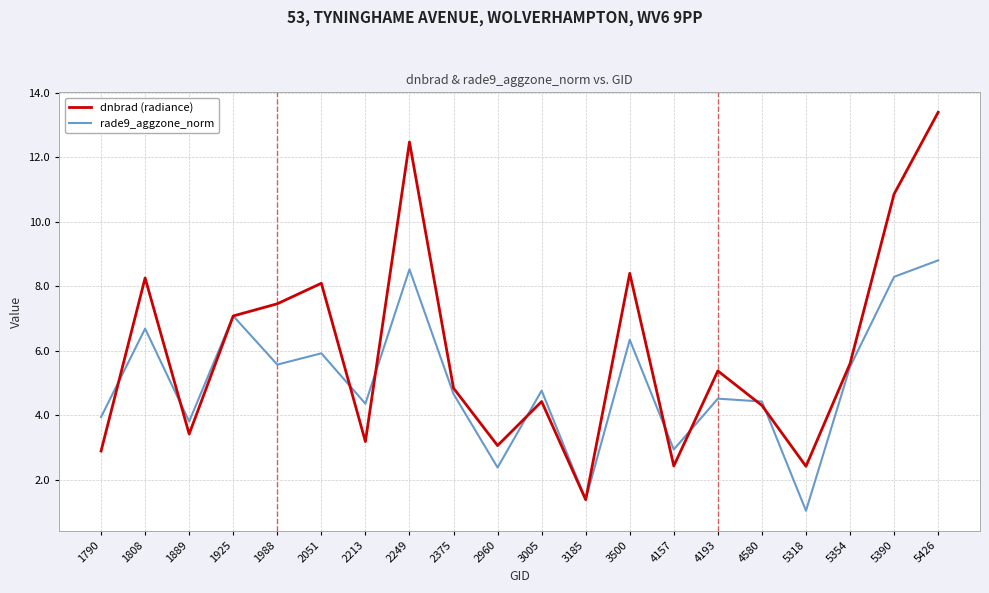

What is the difference between the highest and lowest values at 2051?

2.2